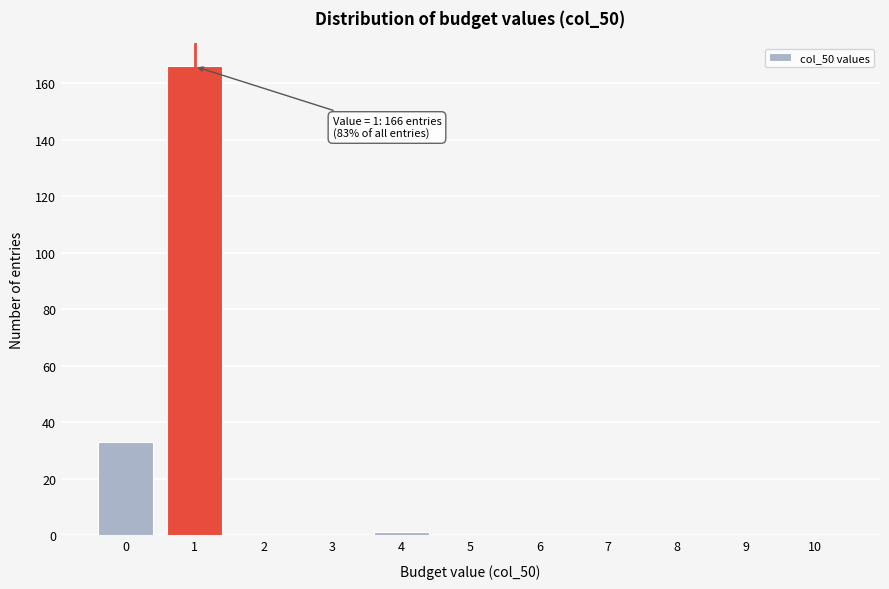

What is the change in value from 0 to 10?

-33